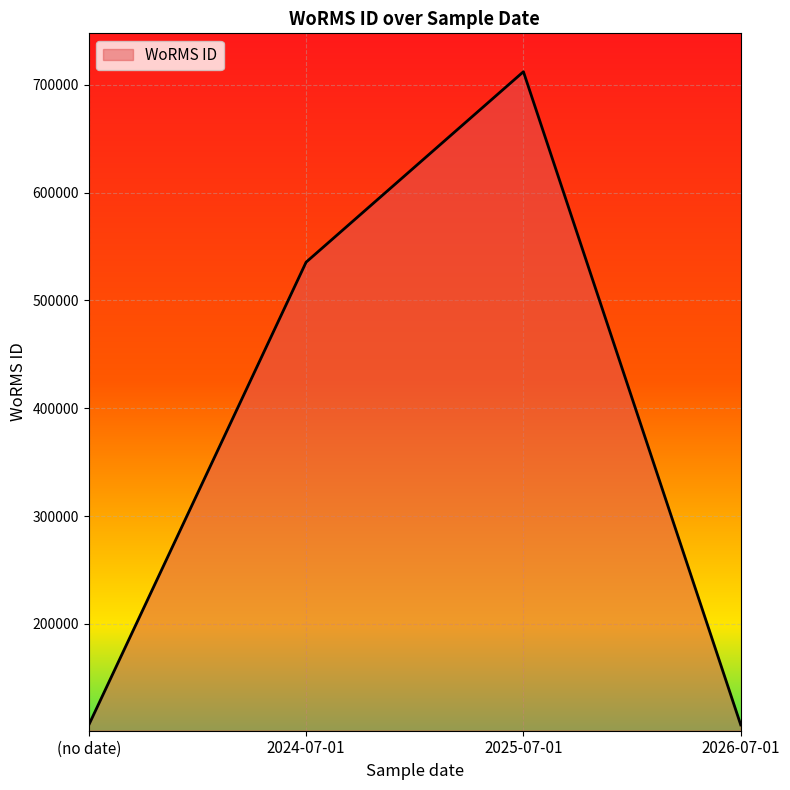

Does the chart display data point markers on the line(s)?

No